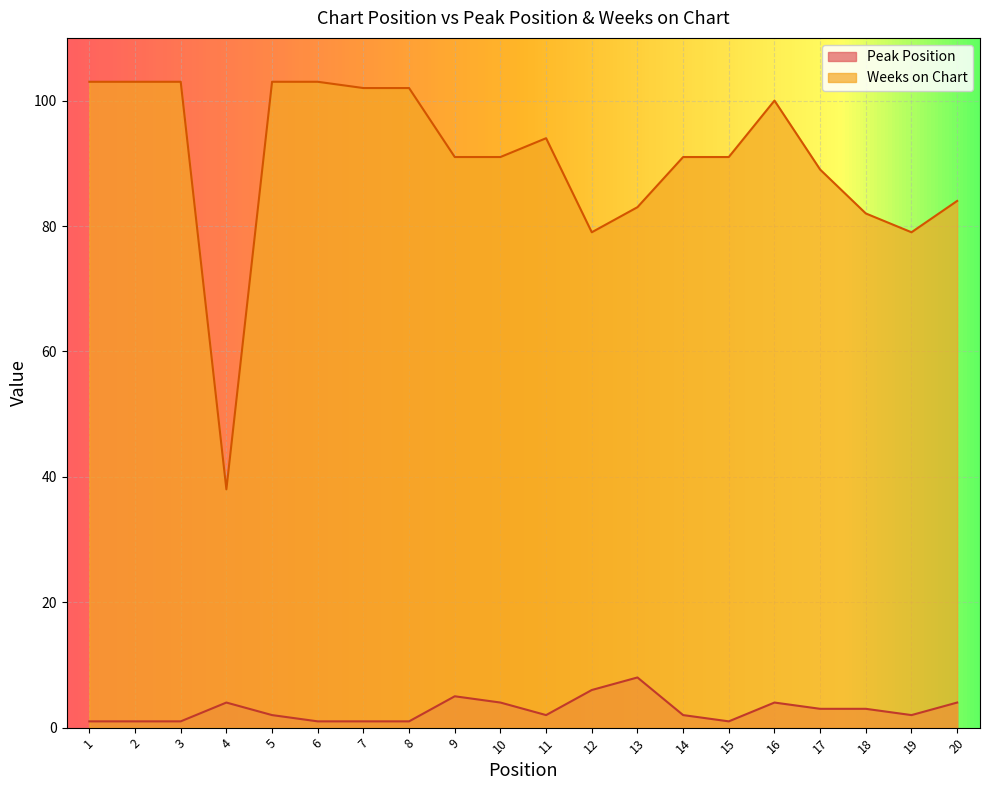

Rank the series by their average value, from highest to lowest.

Weeks on Chart, Peak Position